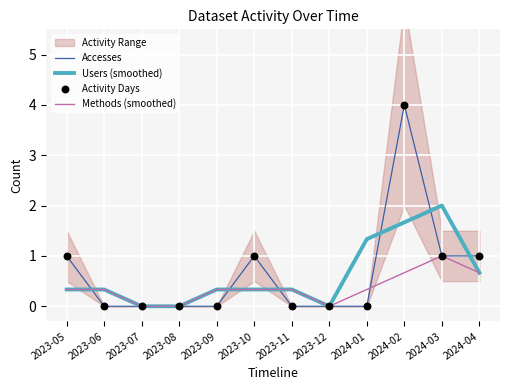

Which series has the largest Y range (max minus min)?

Accesses